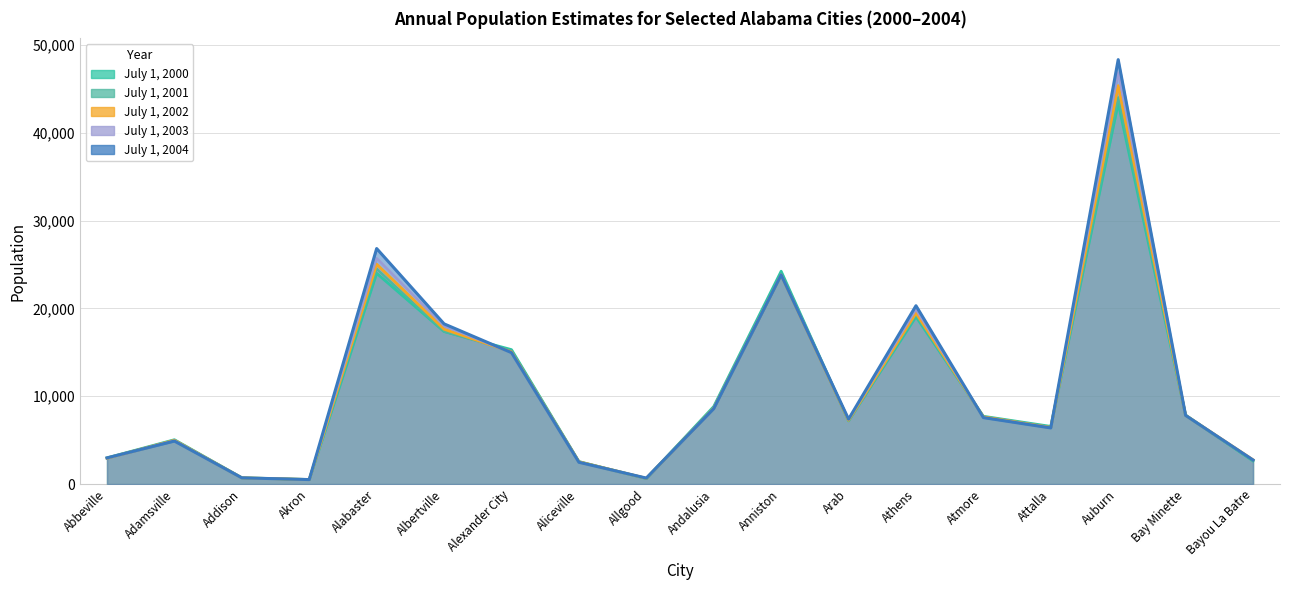

What is the value of the July 1, 2003 point at the 2nd from the left?

4953